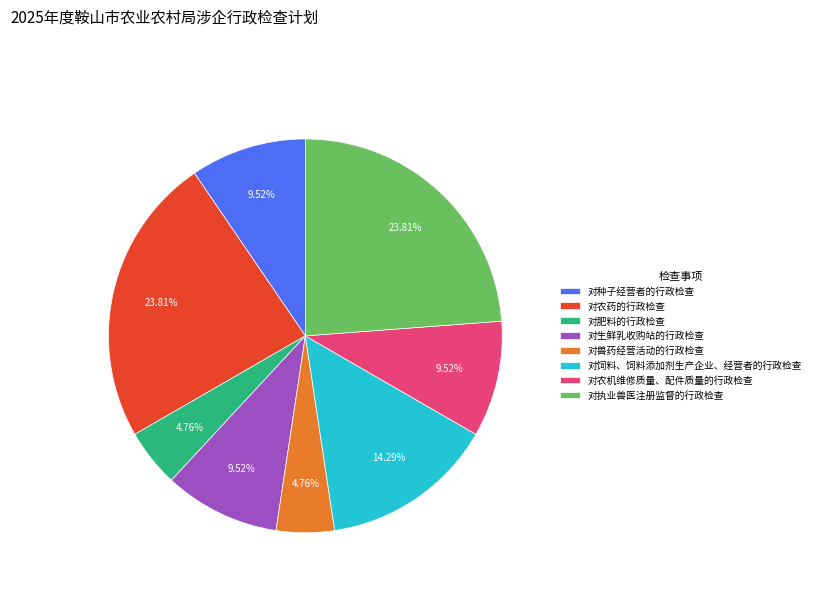

Is it true that 对执业兽医注册监督的行政检查 is 32% of the pie?

False